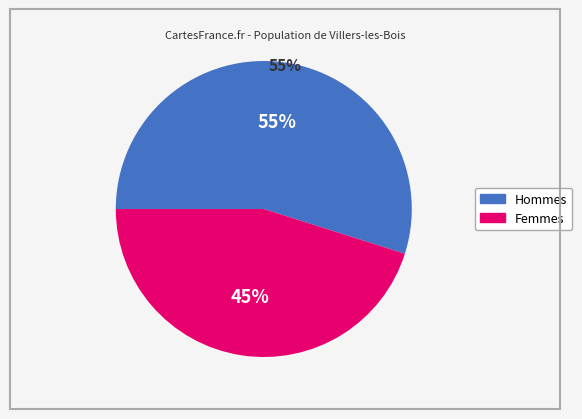

To the nearest percent, what is the difference between the largest and smallest slice percentages?

10%